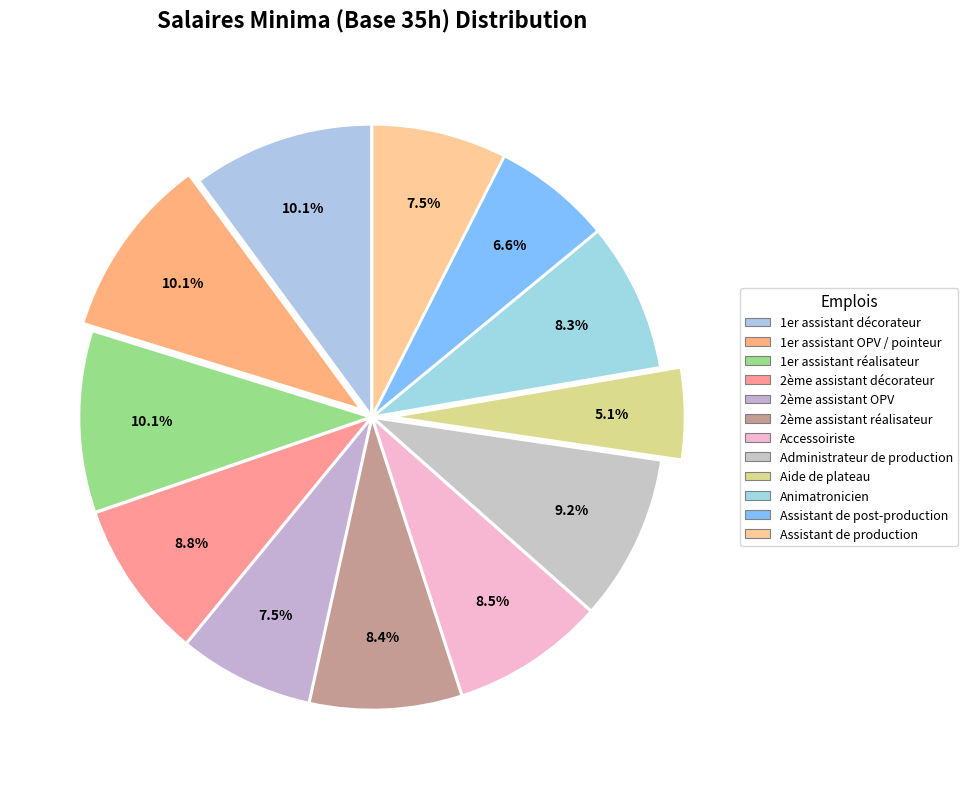

Is Aide de plateau the majority of the pie?

No